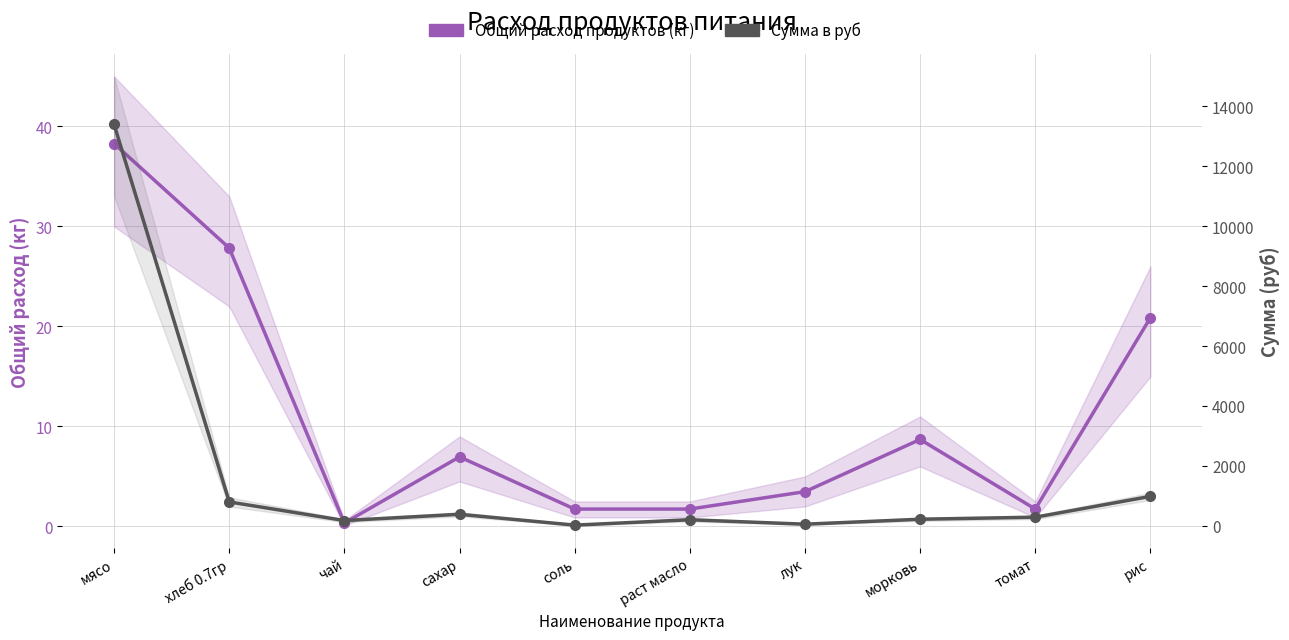

True or false: Общий расход продуктов (кг) and Сумма в руб cross at least once.

False